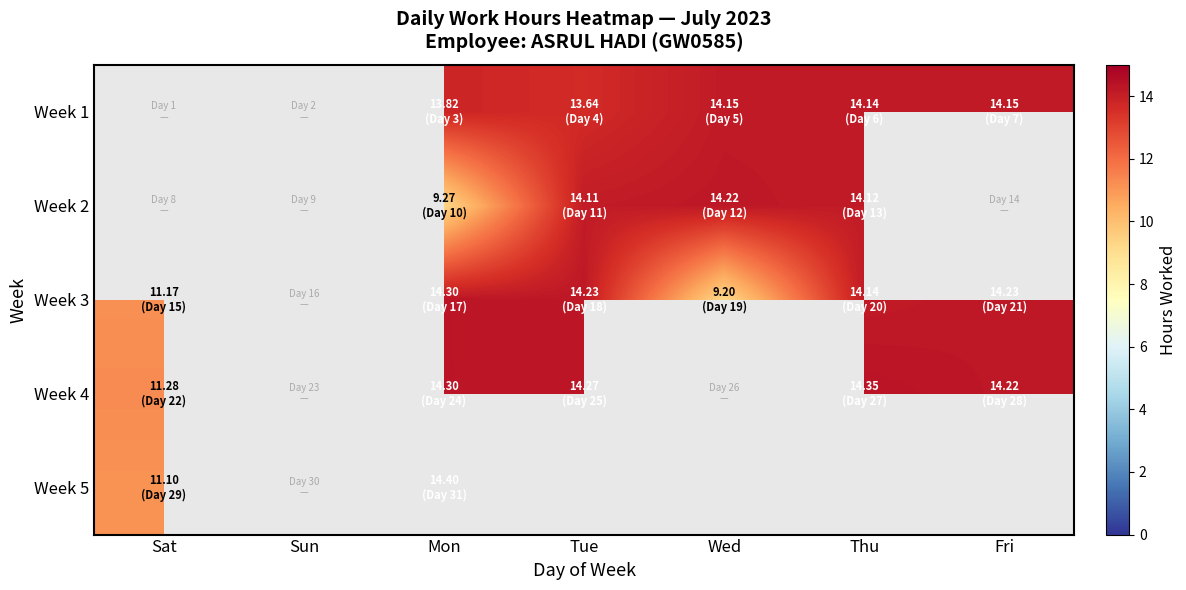

At Mon, list the series in order from smallest to largest.

Week 2, Week 1, Week 3, Week 4, Week 5